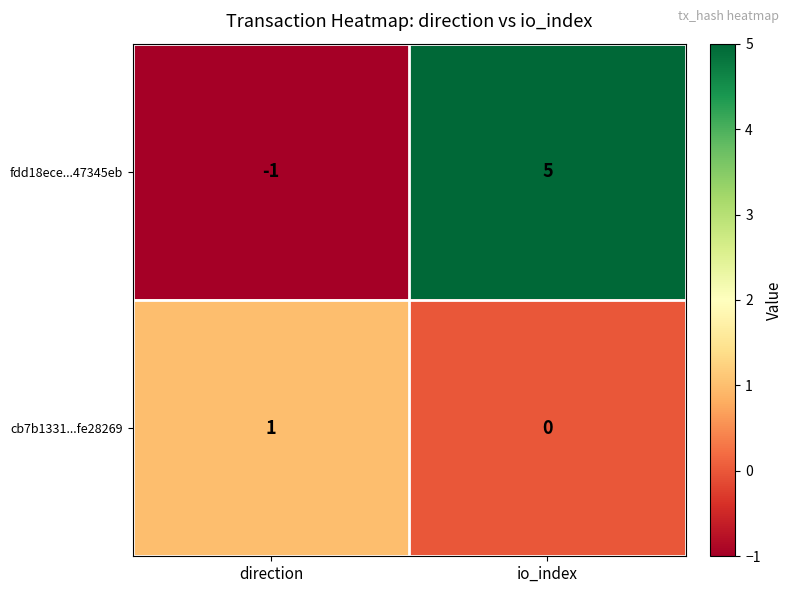

Reading left to right, extract all data points from this chart.

fdd18ece...47345eb: -1	5
cb7b1331...fe28269: 1	0